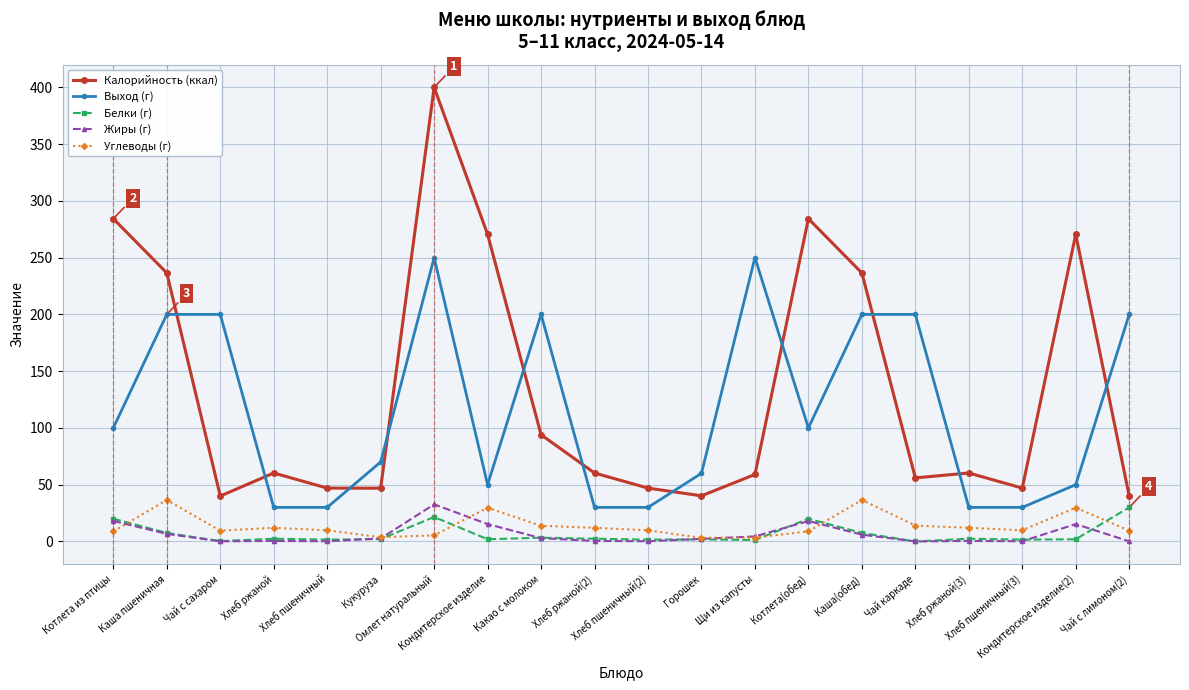

True or false: Калорийность (ккал) has more than 0 interior local peaks.

True